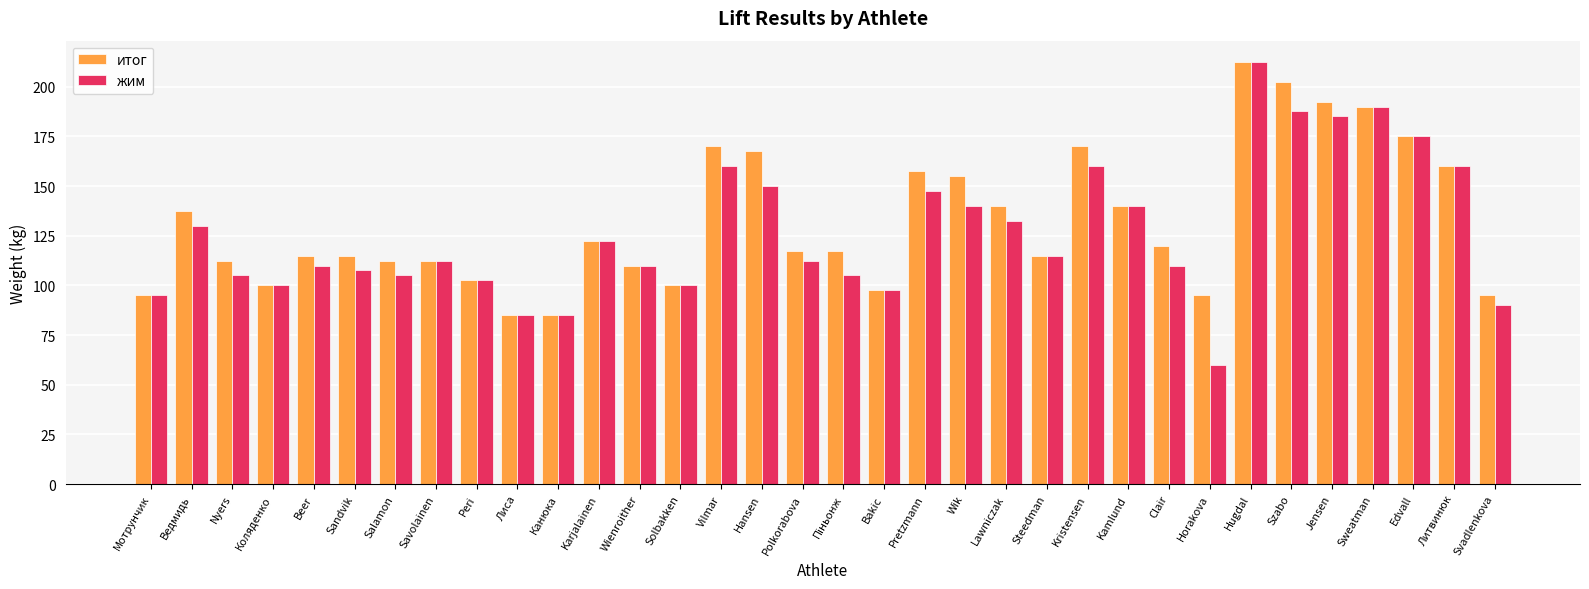

Which category has the highest value across all series?

Hugdal